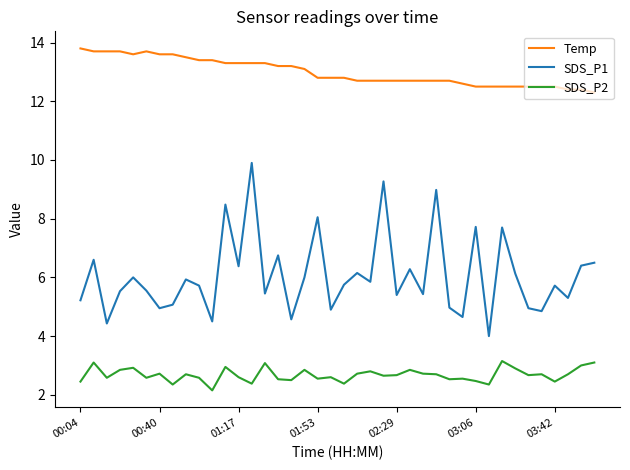

What is the minimum value for Temp?

12.3